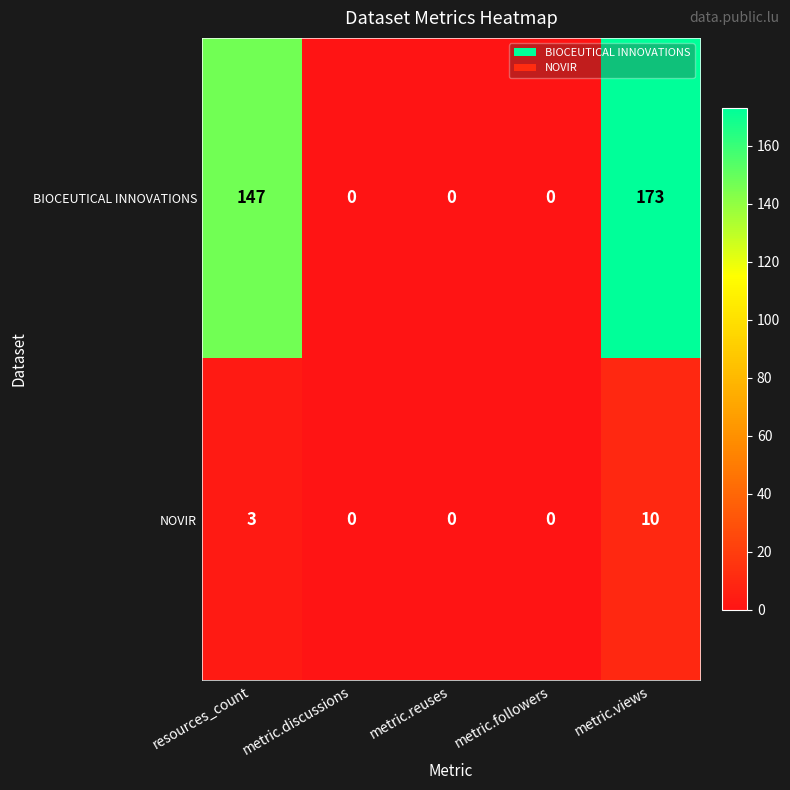

Reading left to right, what are all the values shown in this chart?

BIOCEUTICAL INNOVATIONS: resources_count=147	metric.discussions=0	metric.reuses=0	metric.followers=0	metric.views=173
NOVIR: resources_count=3	metric.discussions=0	metric.reuses=0	metric.followers=0	metric.views=10